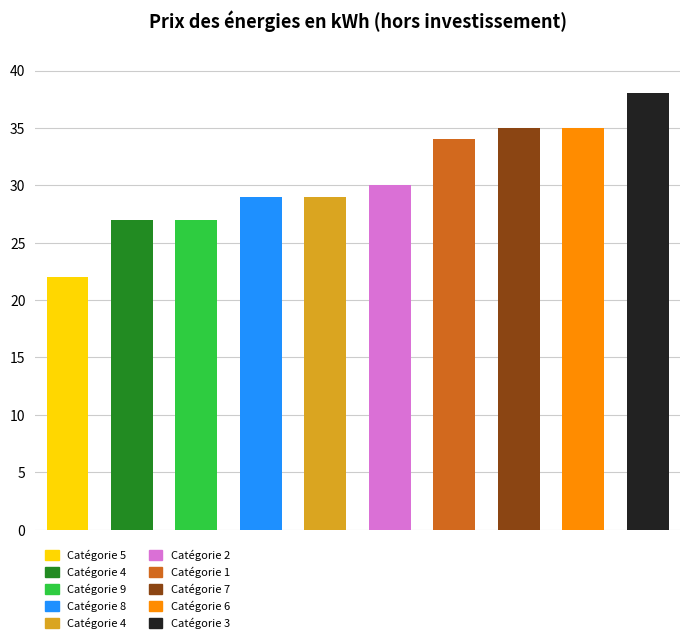

What is the average value?

31